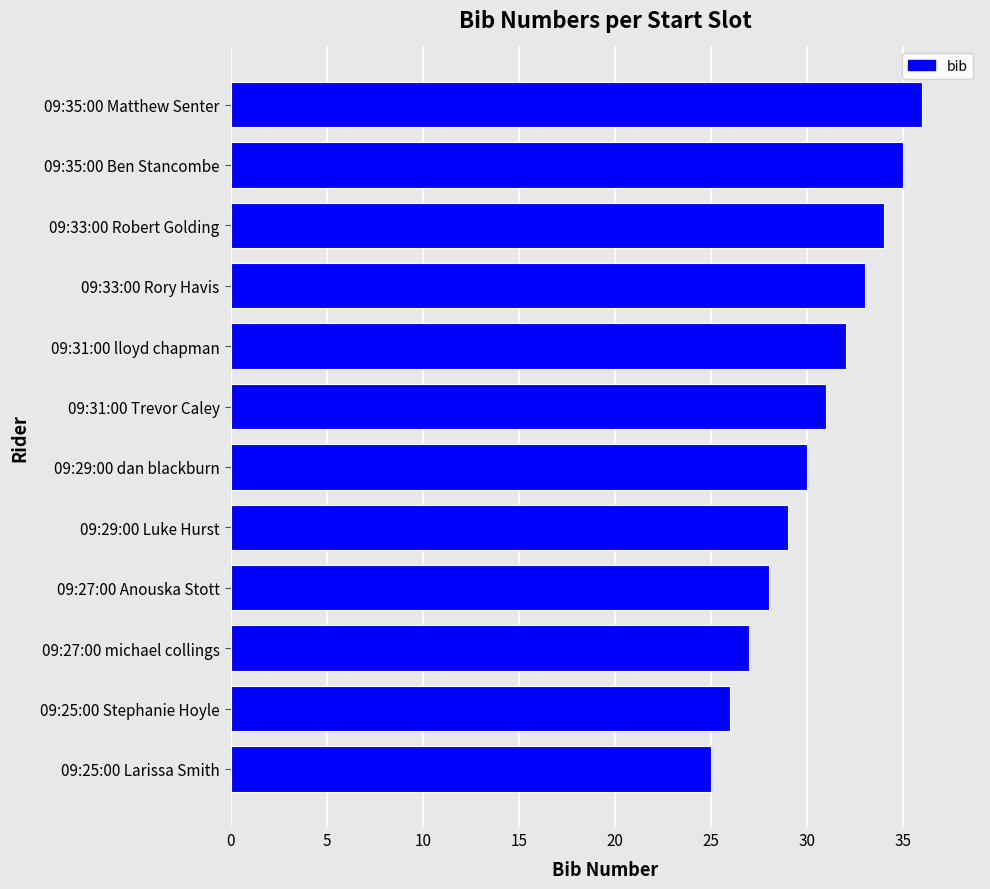

Between 09:31:00 Trevor Caley and 09:27:00 Anouska Stott, which is larger?

09:31:00 Trevor Caley